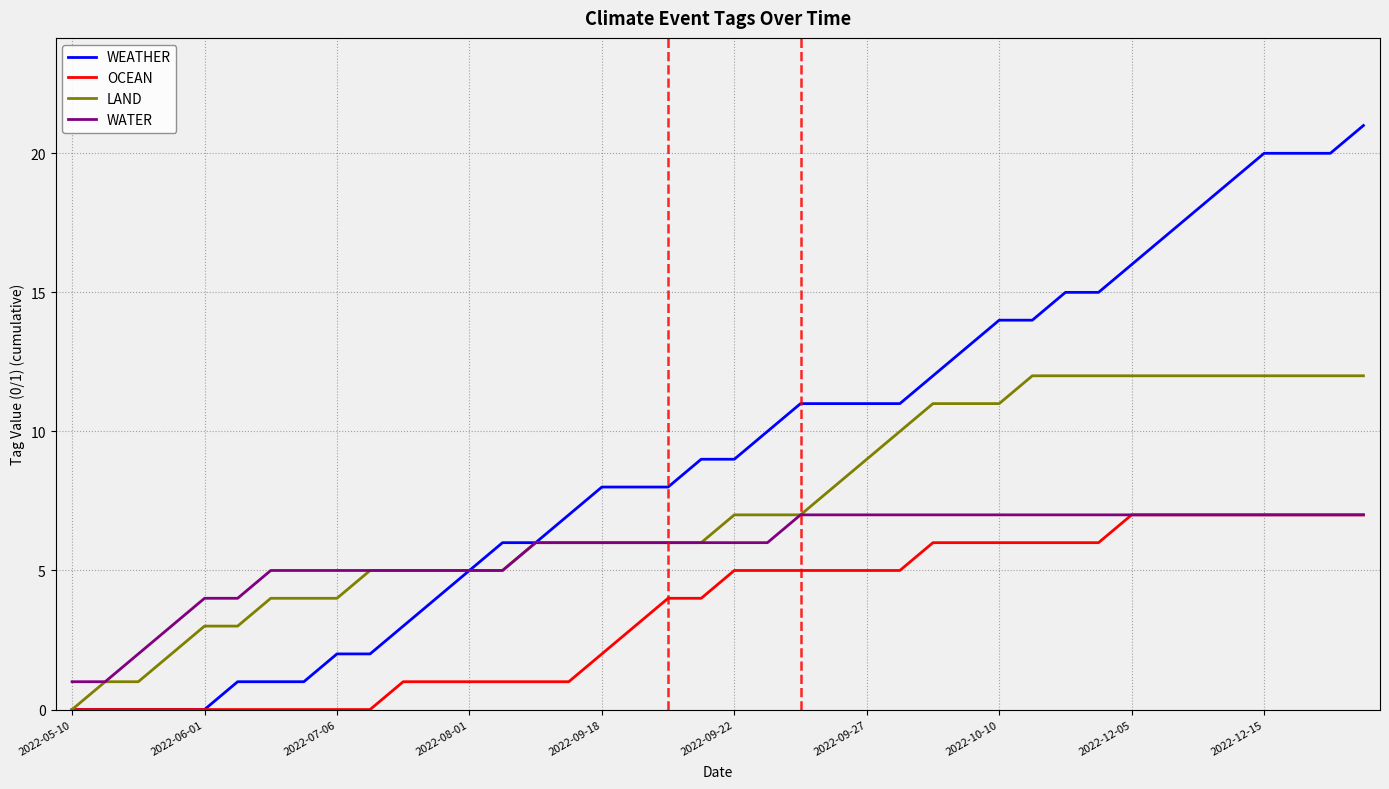

Which series has the largest range (max minus min)?

WEATHER